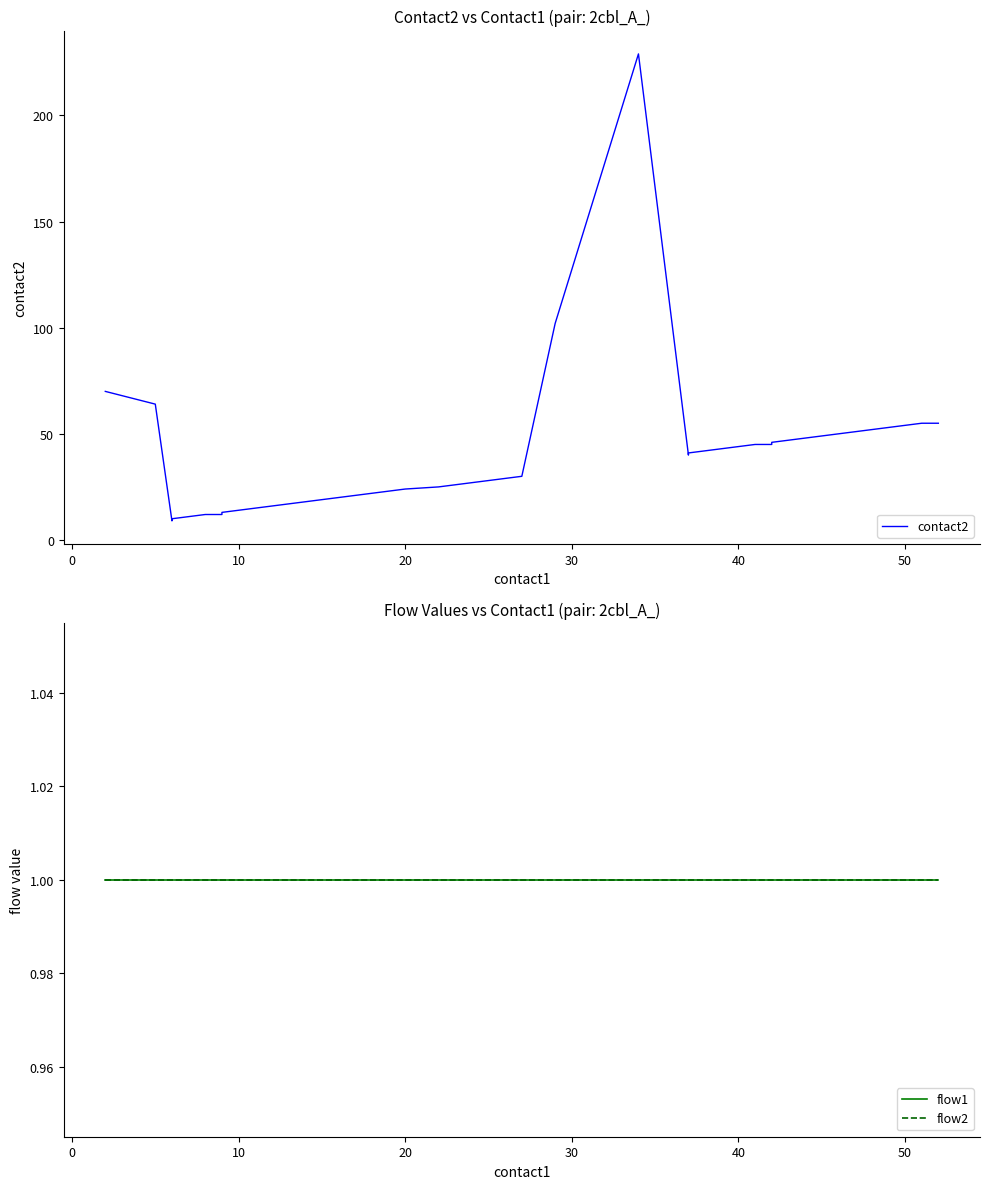

True or false: flow1 and flow2 intersect in this chart.

False